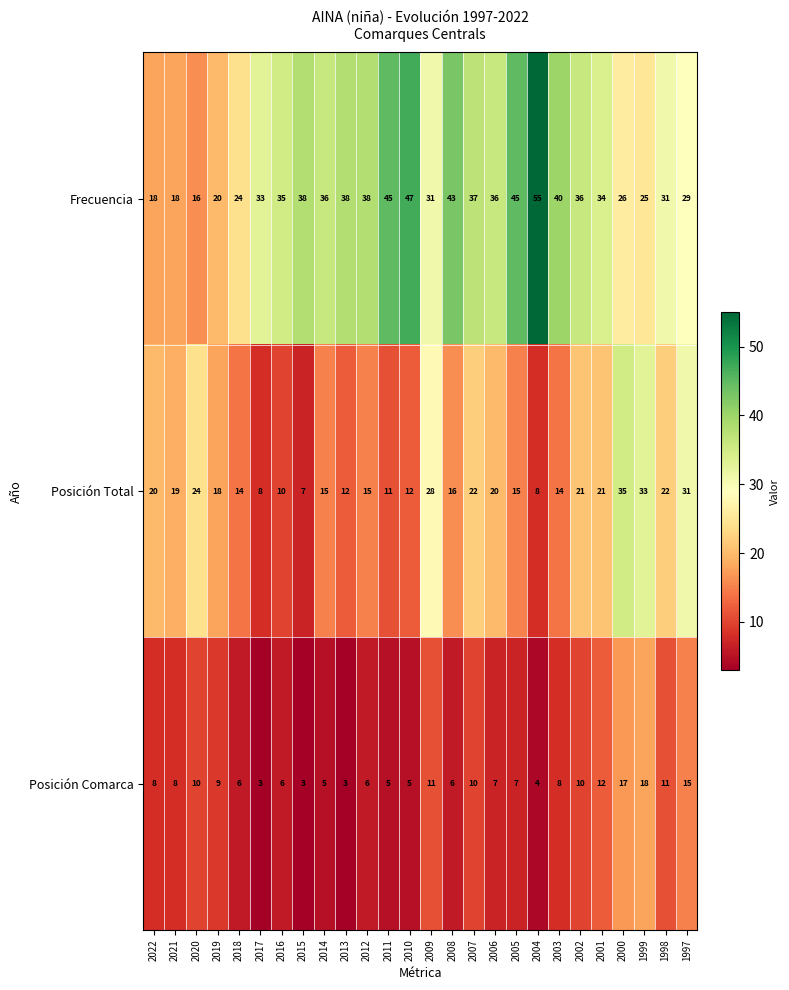

What is the lowest value of the Posición Total series?

7